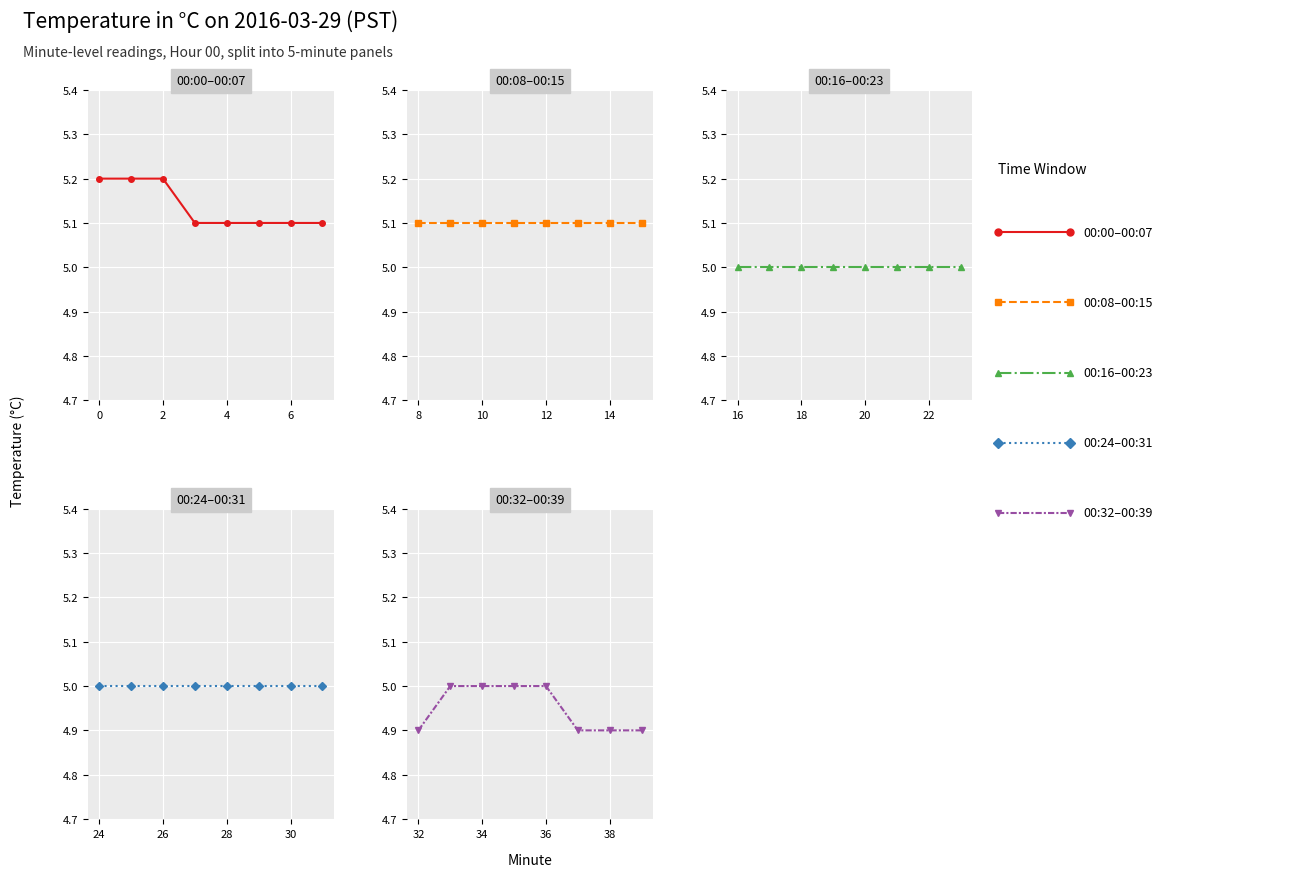

Rank the series by their maximum value, from lowest to highest.

00:16–00:23, 00:24–00:31, 00:32–00:39, 00:08–00:15, 00:00–00:07